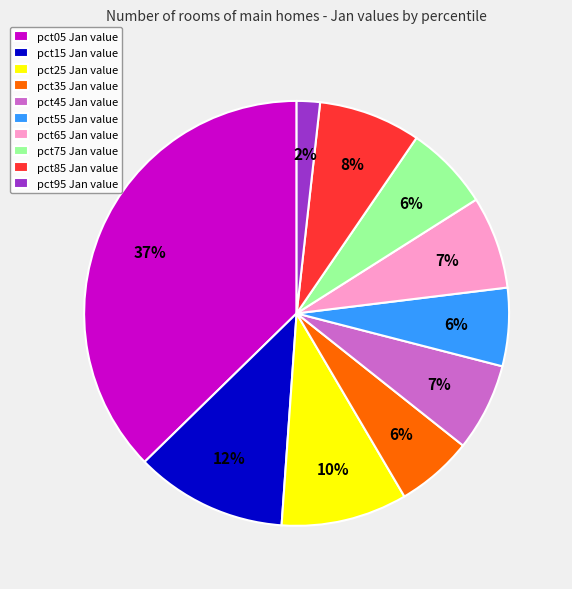

Is the sum of pct15 and pct35 greater than half?

No